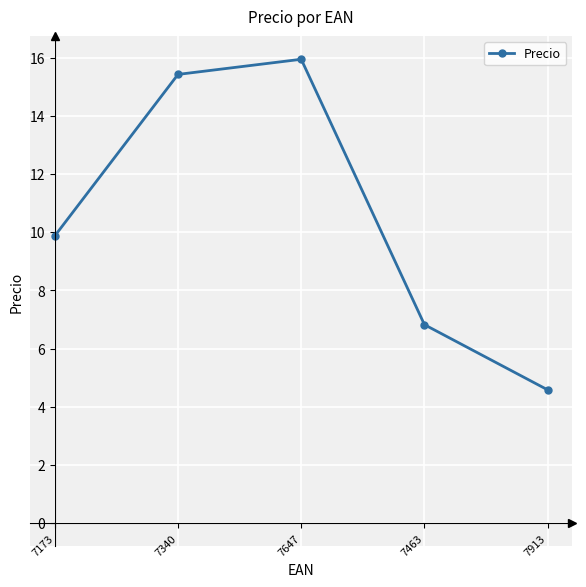

How many points are higher than both their immediate neighbors (excluding endpoints)?

1